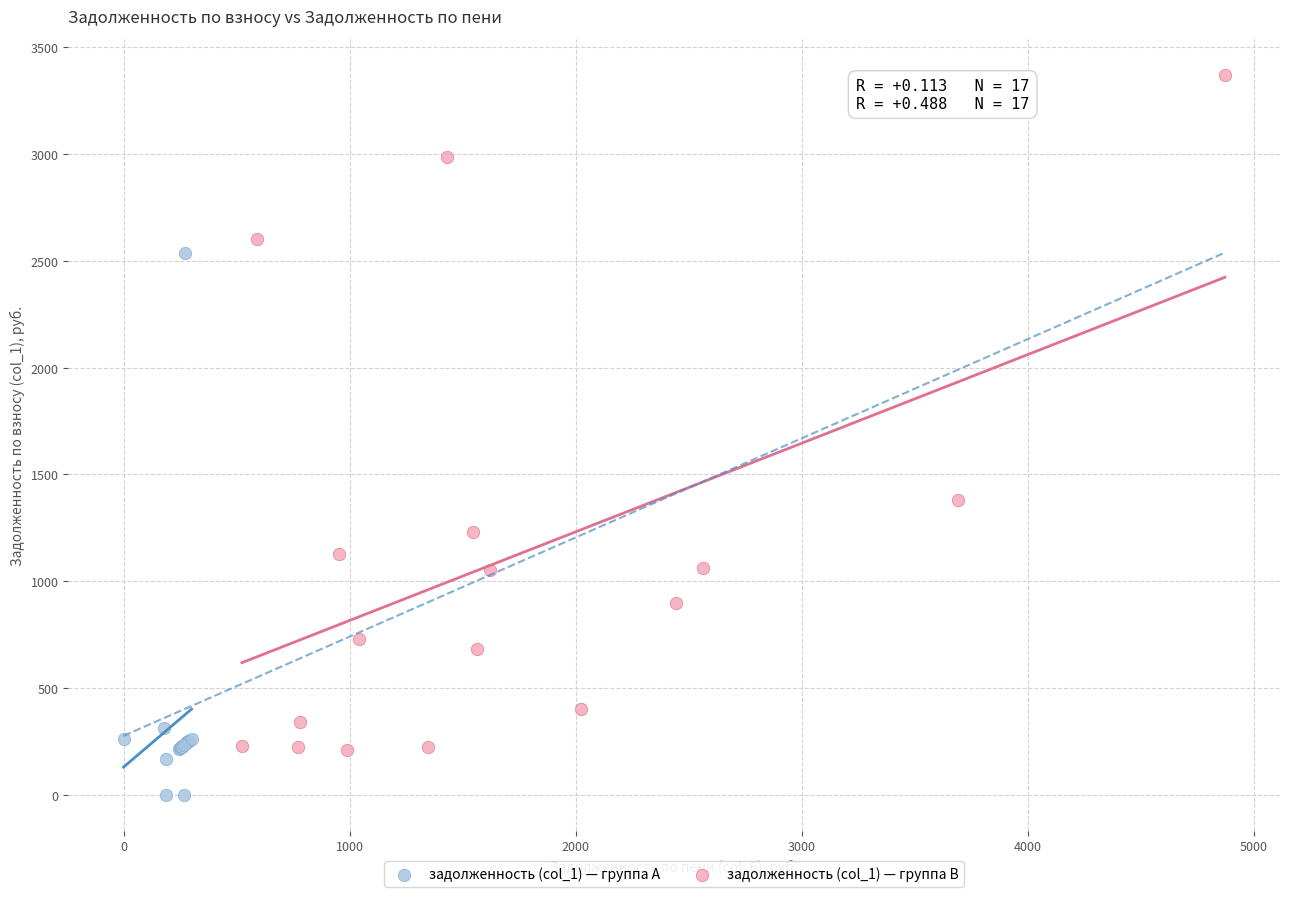

Which series has the widest spread of Y values?

задолженность (col_1) — группа B